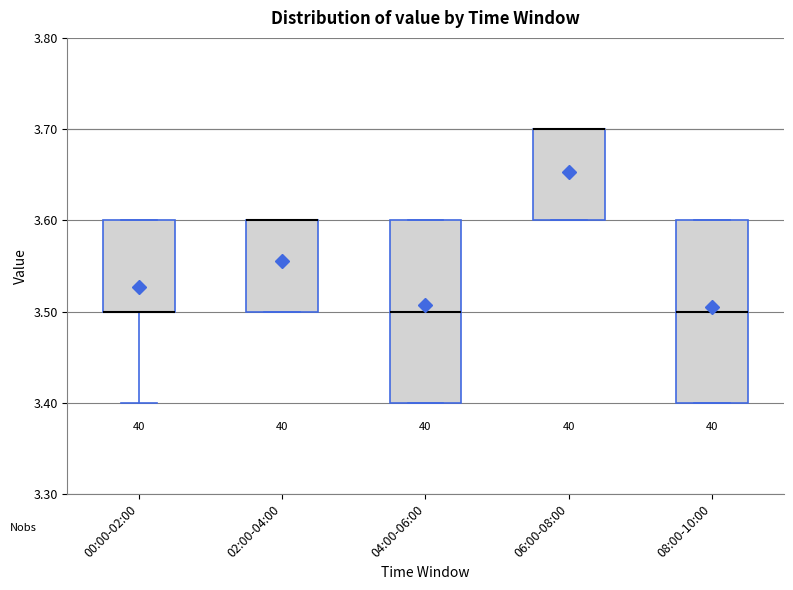

Reading left to right, transcribe this box plot: for each box, give where its median line is, the range the box spans, and where its two whiskers end, as read against the y-axis. The values are not printed on the chart, so give them approximately, as read against the axis.

00:00-02:00: median 3.5 (drawn on the box's lower edge), box 3.5 to 3.6, whiskers 3.4 to 3.6
02:00-04:00: median 3.6 (drawn on the box's upper edge), box 3.5 to 3.6, whiskers 3.5 to 3.6
04:00-06:00: median 3.5, box 3.4 to 3.6, whiskers 3.4 to 3.6
06:00-08:00: median 3.7 (drawn on the box's upper edge), box 3.6 to 3.7, whiskers 3.6 to 3.7
08:00-10:00: median 3.5, box 3.4 to 3.6, whiskers 3.4 to 3.6